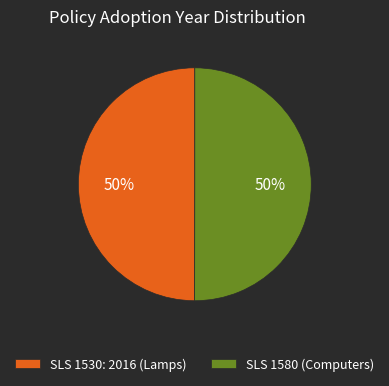

Is the sum of SLS 1530: 2016 (Lamps) and SLS 1580 (Computers) greater than half?

Yes